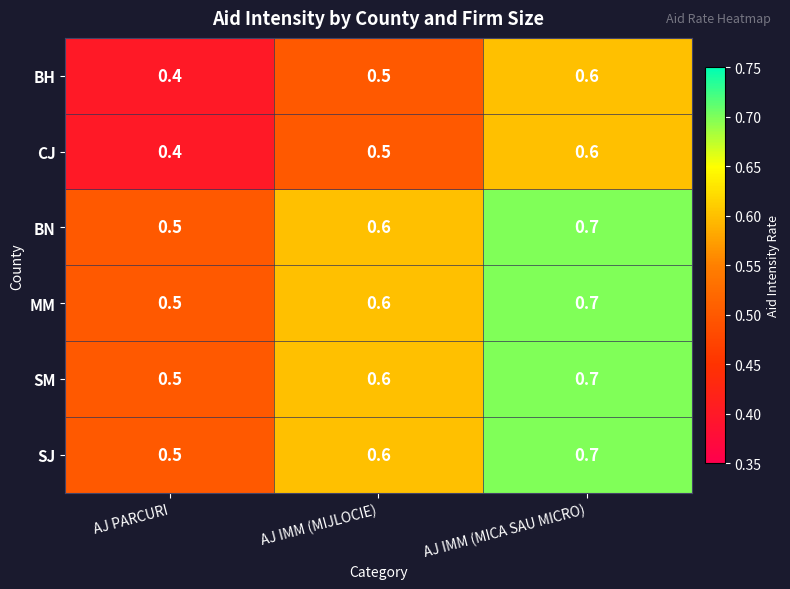

At how many categories does at least one series exceed 0?

3